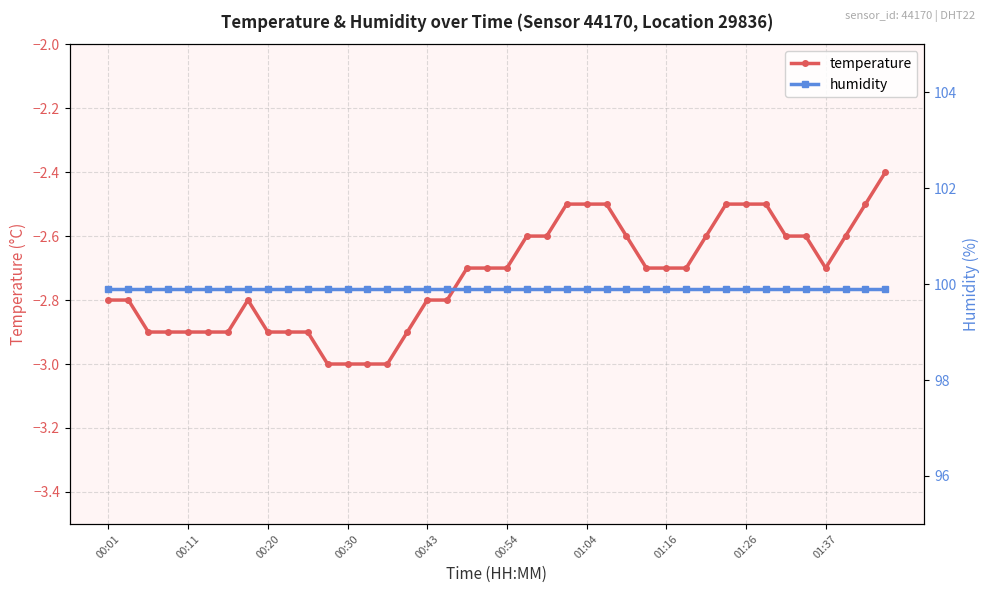

The temperature series shows -2.7 at 19. True or false?

True